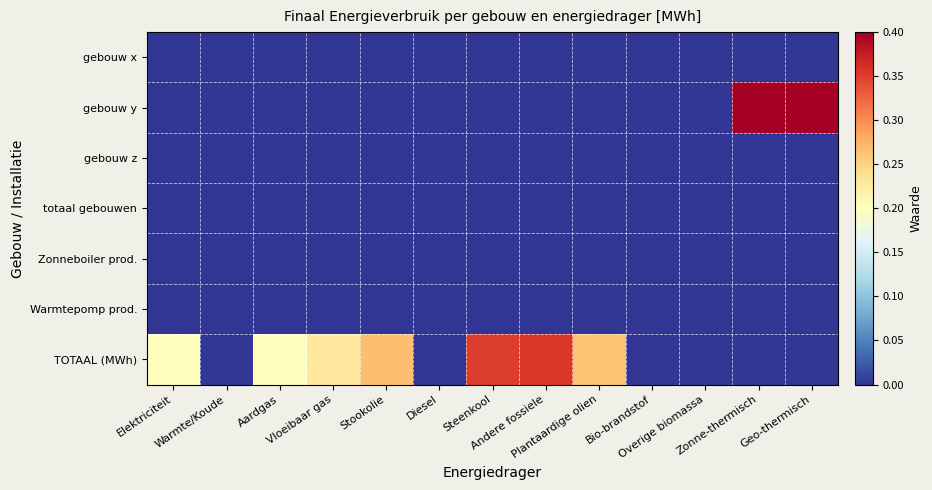

At how many categories does at least one series exceed 14?

1